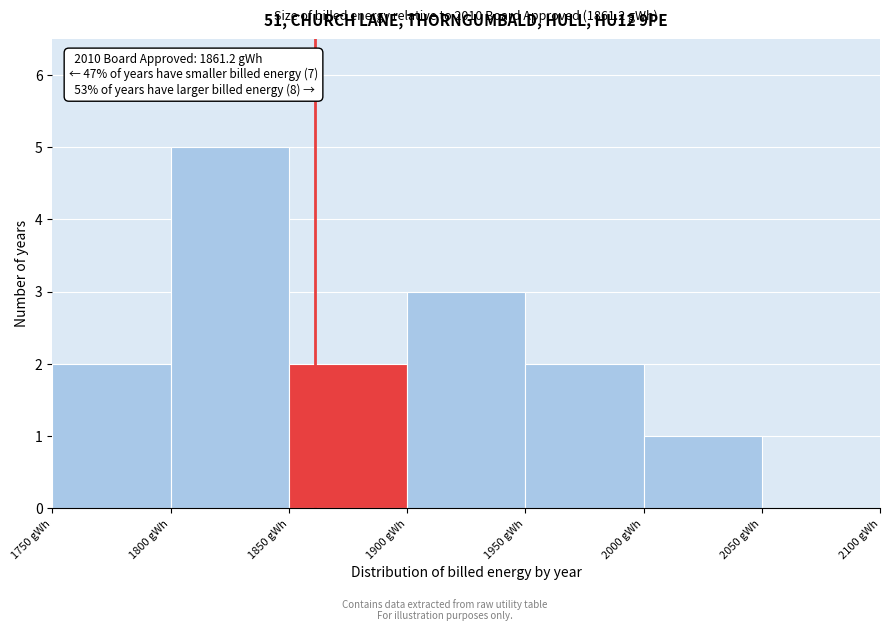

Which range on the x-axis has the tallest bar?

1800 to 1850